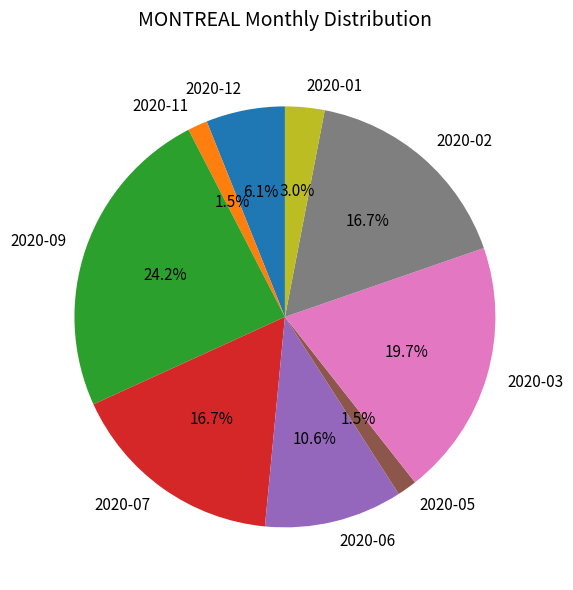

Which category has the biggest portion of the pie?

2020-09